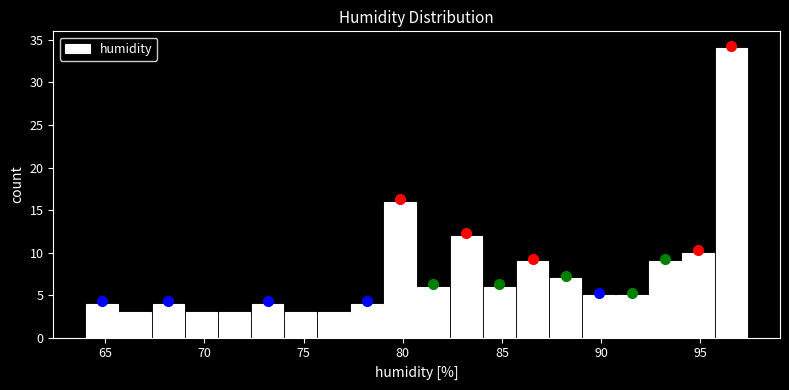

Read against the x-axis, roughly where is the centre of the tallest bar?

96.5